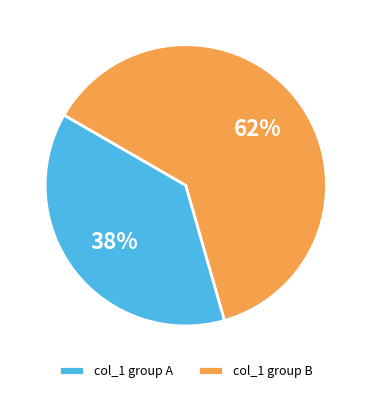

Count the number of slices in the pie.

2